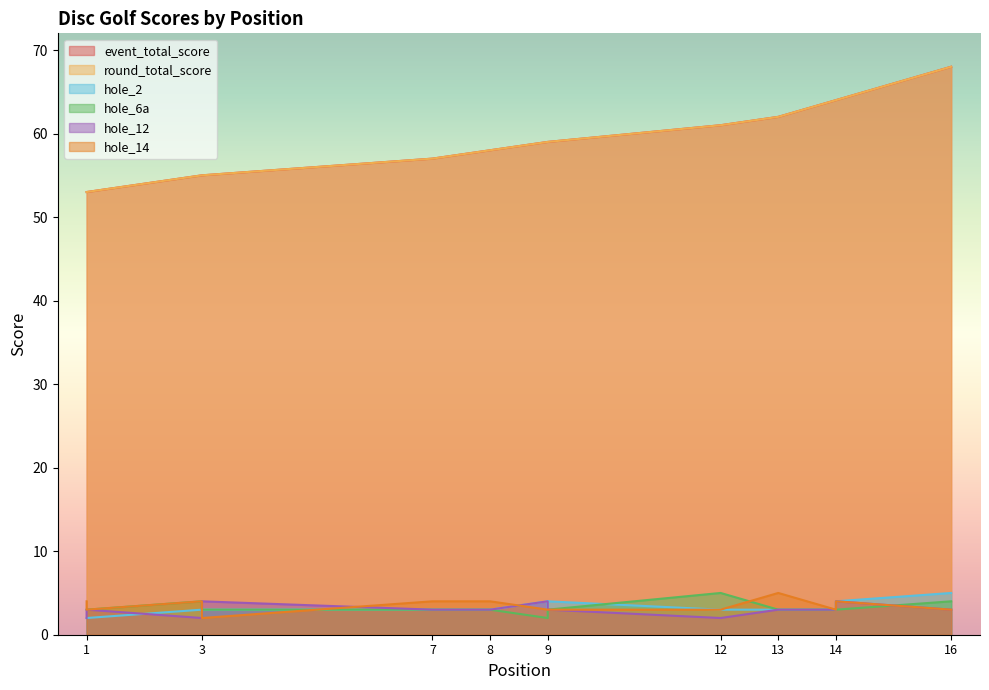

True or false: hole_6a has a value of 5 at 12.

True